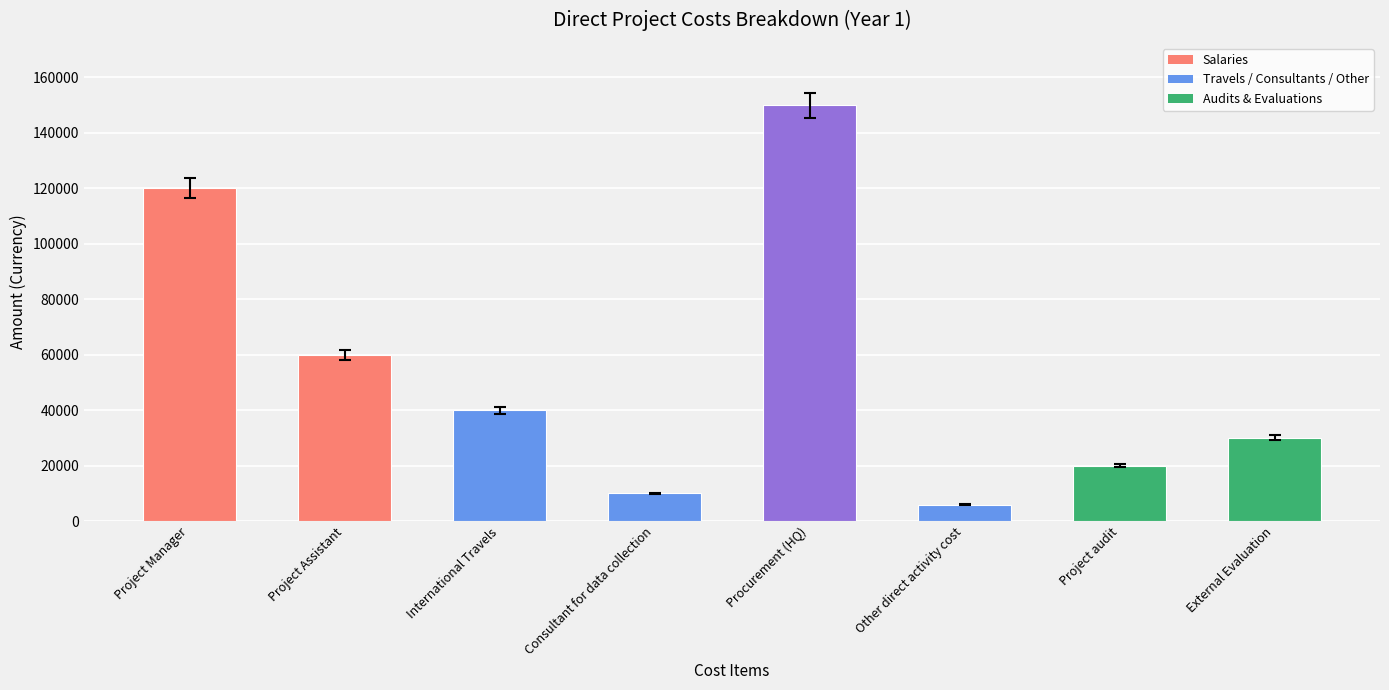

What is the minimum value shown in the chart?

6000